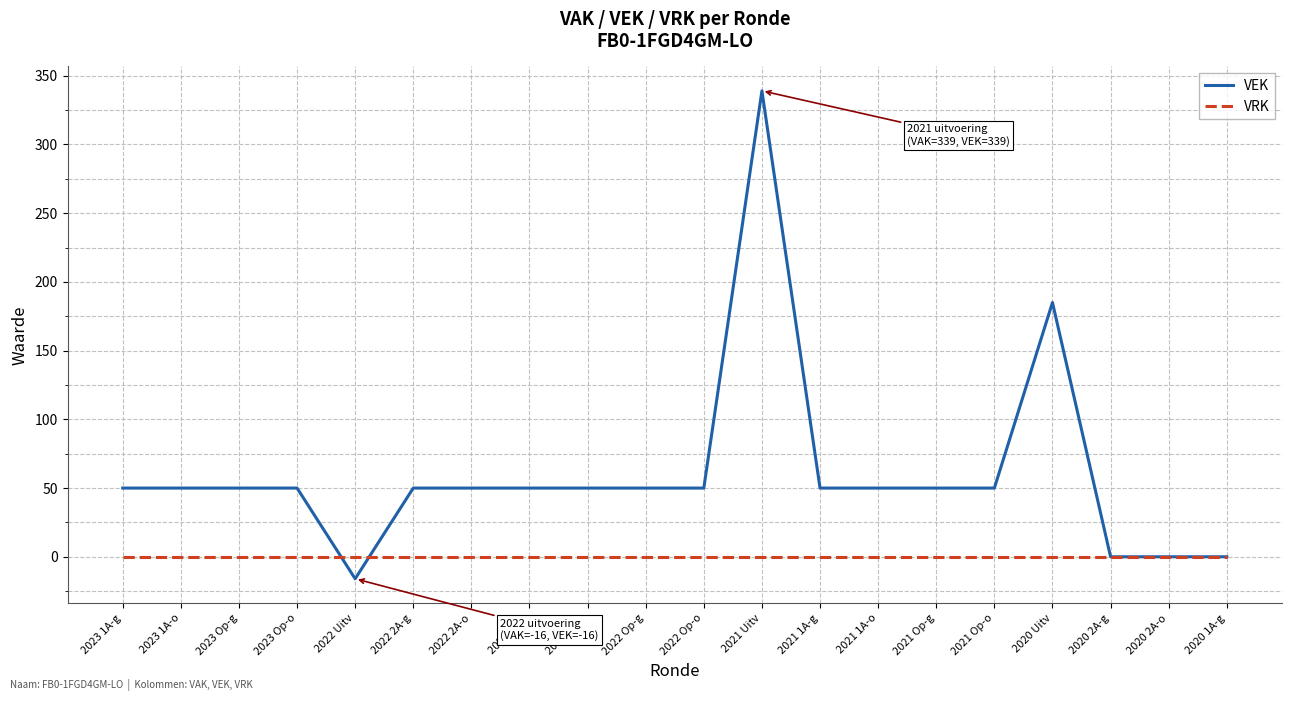

List the series in order of their peak value, lowest first.

VRK, VEK